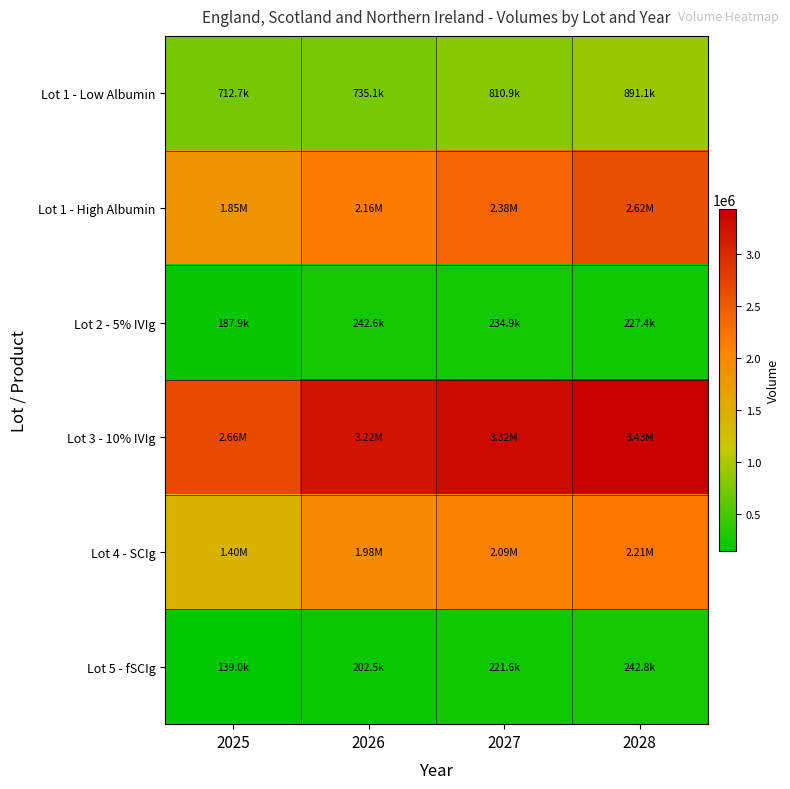

How many distinct data groups are displayed?

6